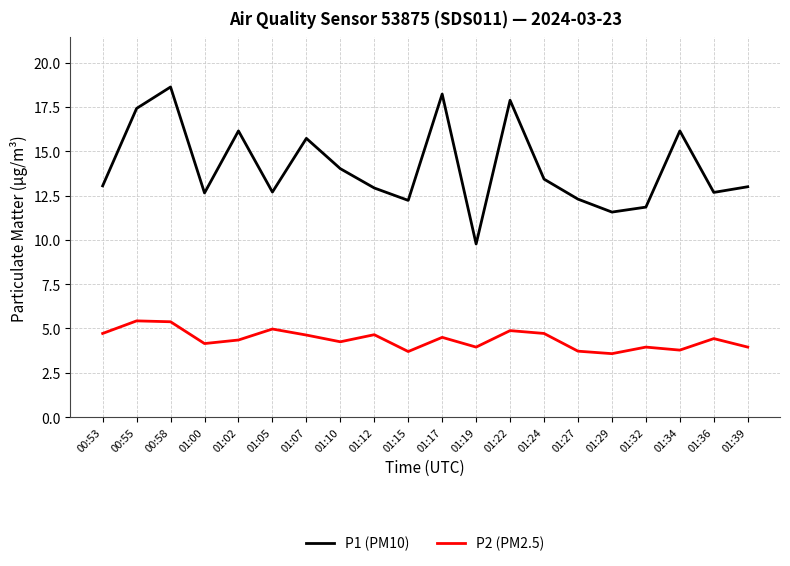

Which label corresponds to the largest value in the chart?

00:58